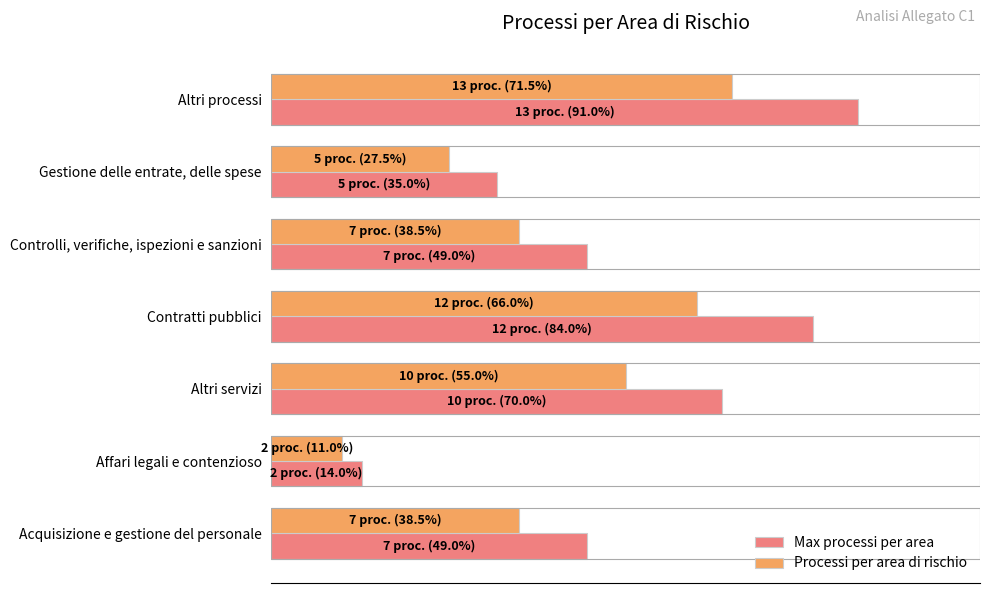

What are all the series names shown in the legend?

Max processi per area, Processi per area di rischio